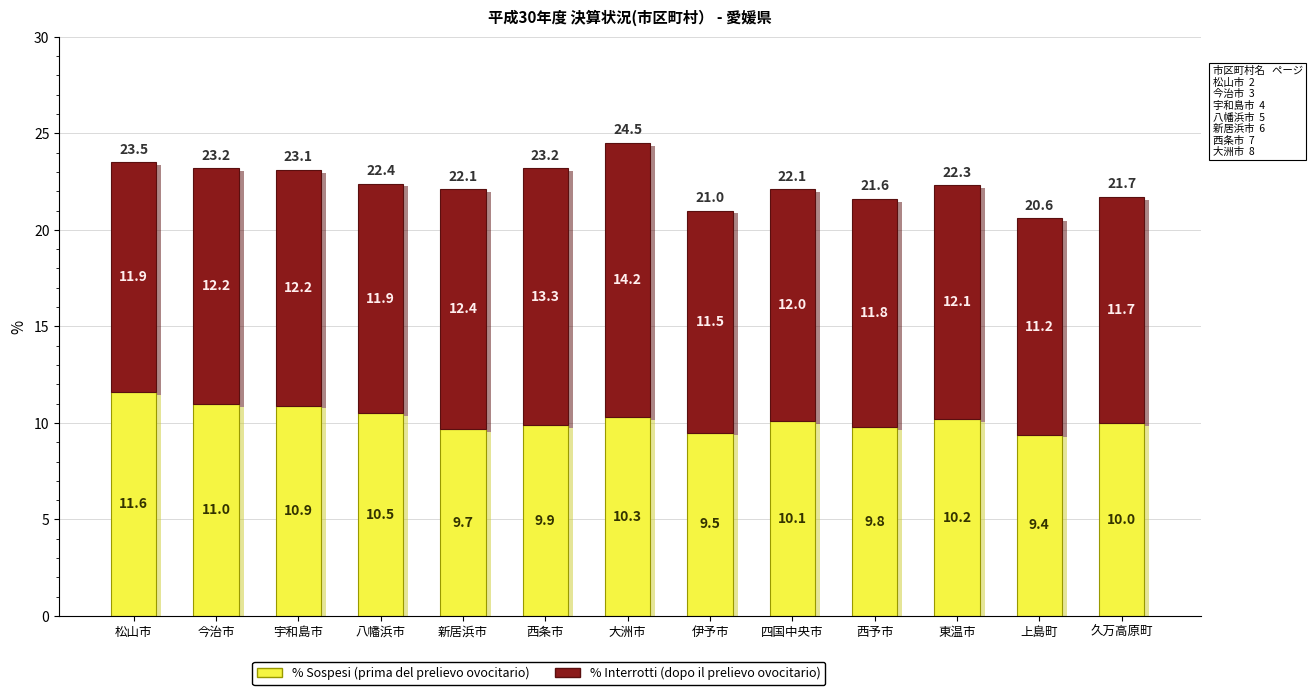

What is the greatest value displayed?

14.2